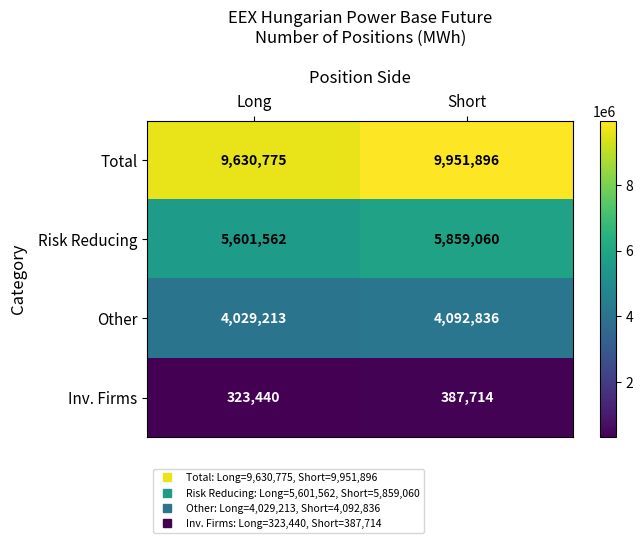

Count the number of data series in this chart.

4